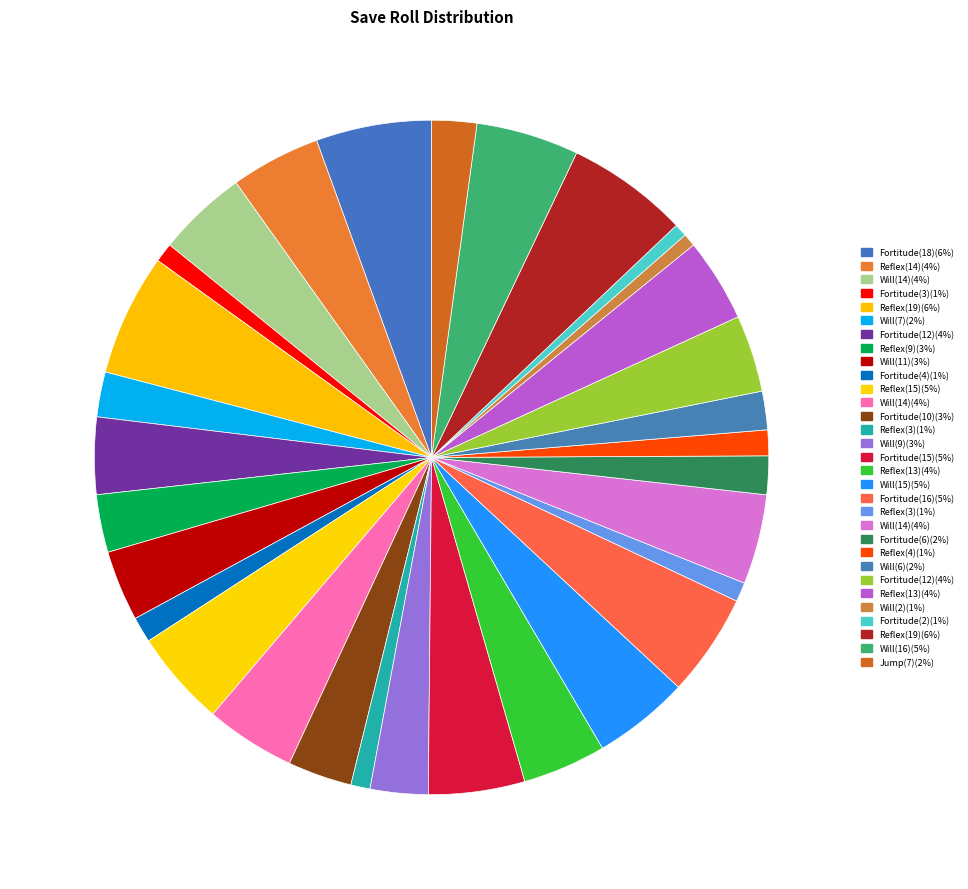

Count the number of slices in the pie.

31